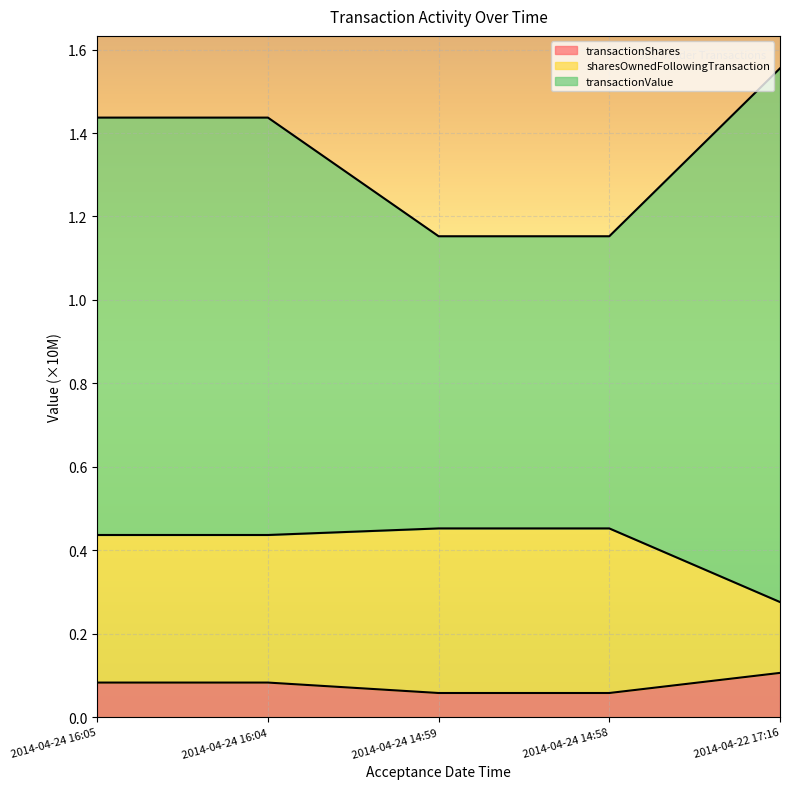

At which category is the sum across all series the highest?

2014-04-22 17:16